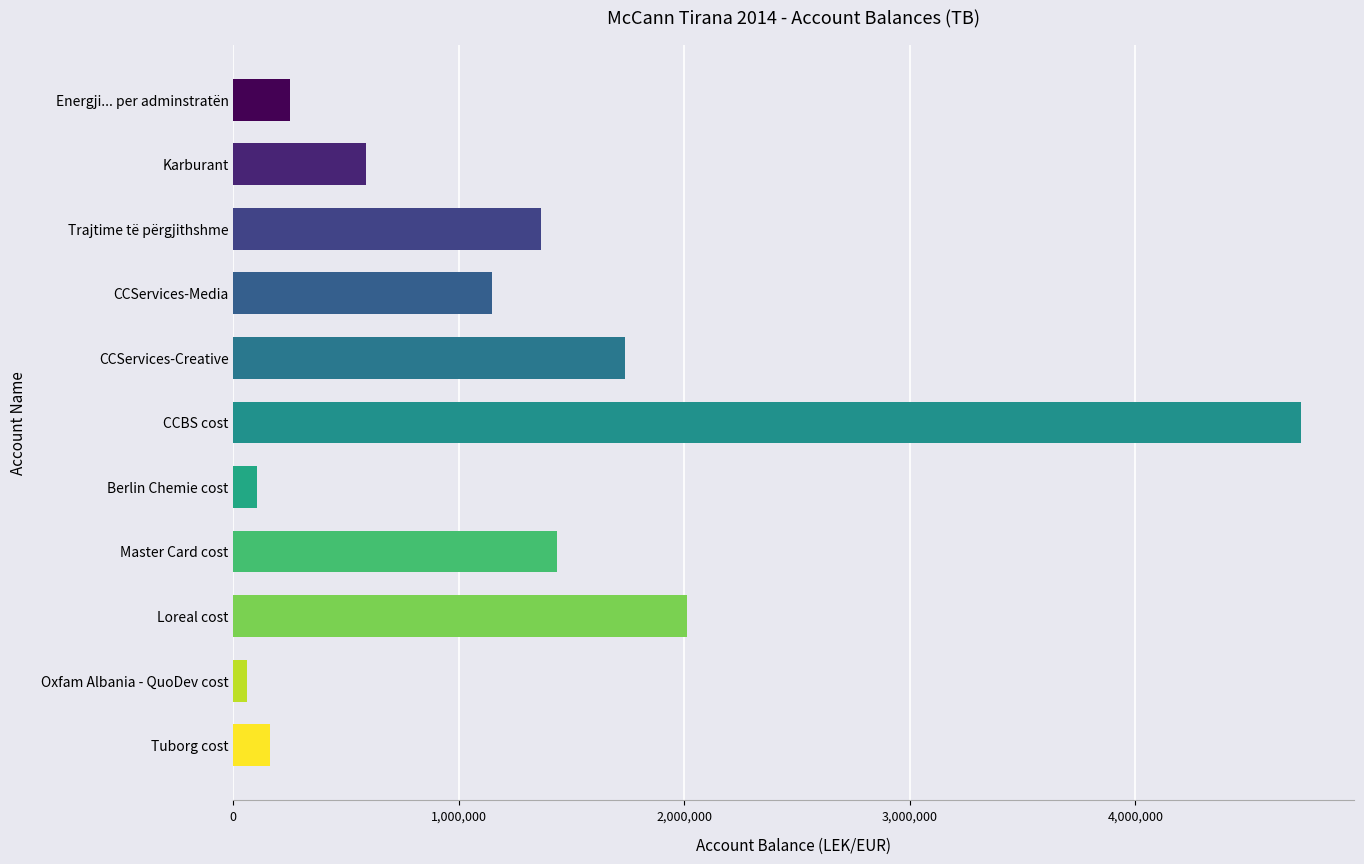

Rank the categories by value from lowest to highest.

Oxfam Albania - QuoDev cost, Berlin Chemie cost, Tuborg cost, Energji... per adminstratën, Karburant, CCServices-Media, Trajtime të përgjithshme, Master Card cost, CCServices-Creative, Loreal cost, CCBS cost